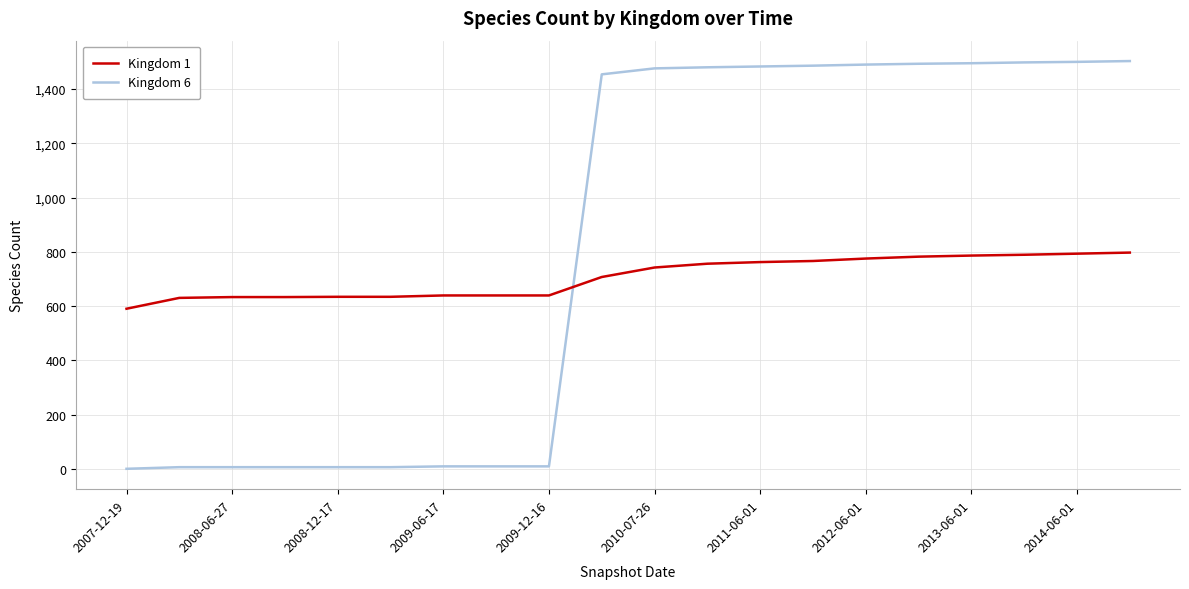

How many times do Kingdom 1 and Kingdom 6 cross each other?

1